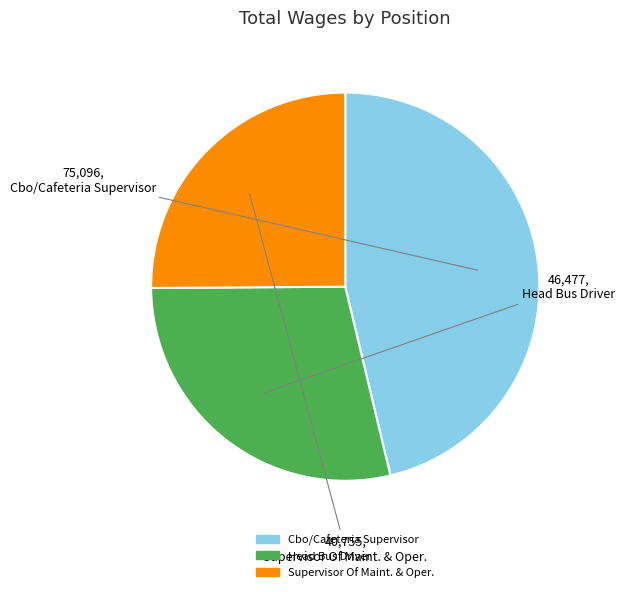

Which category has the smallest portion of the pie?

Supervisor Of Maint. & Oper.